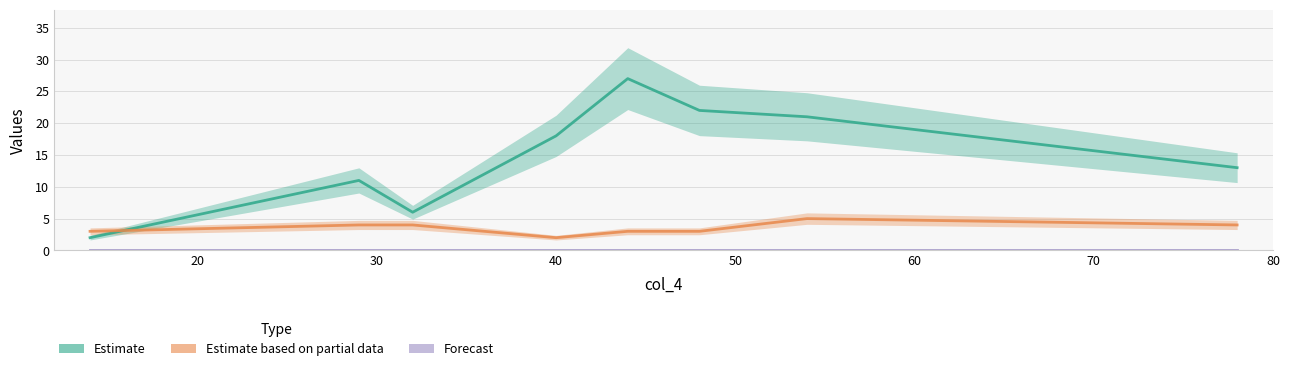

What is the total value across all series at 40?

20